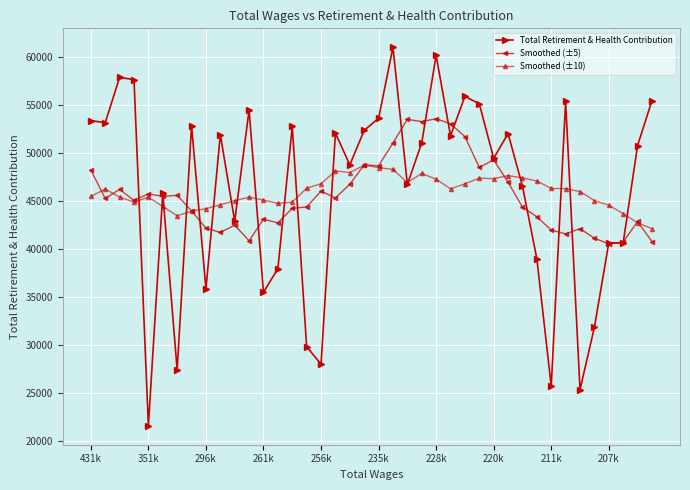

How many series are shown in this chart?

3